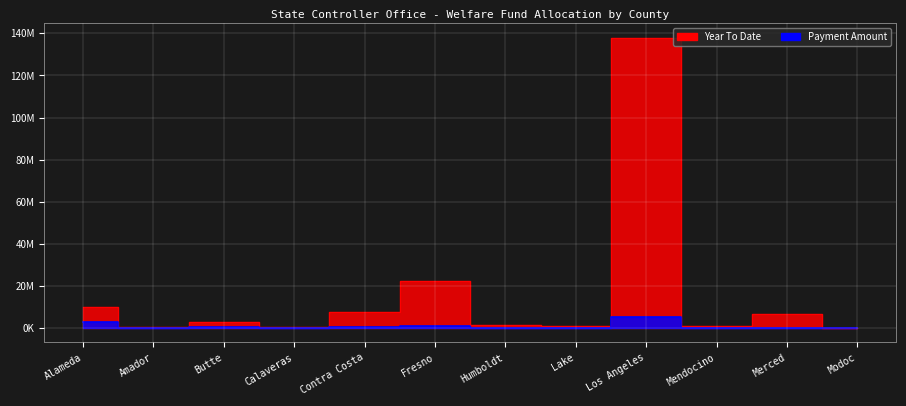

The value of Year To Date at Fresno is 22385044.1. True or false?

True